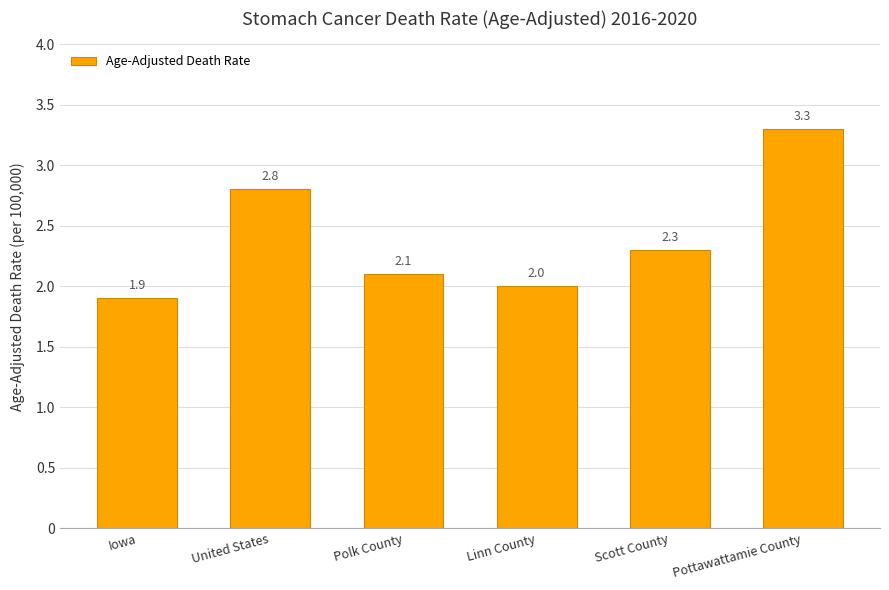

Where does the data first go above 2?

United States